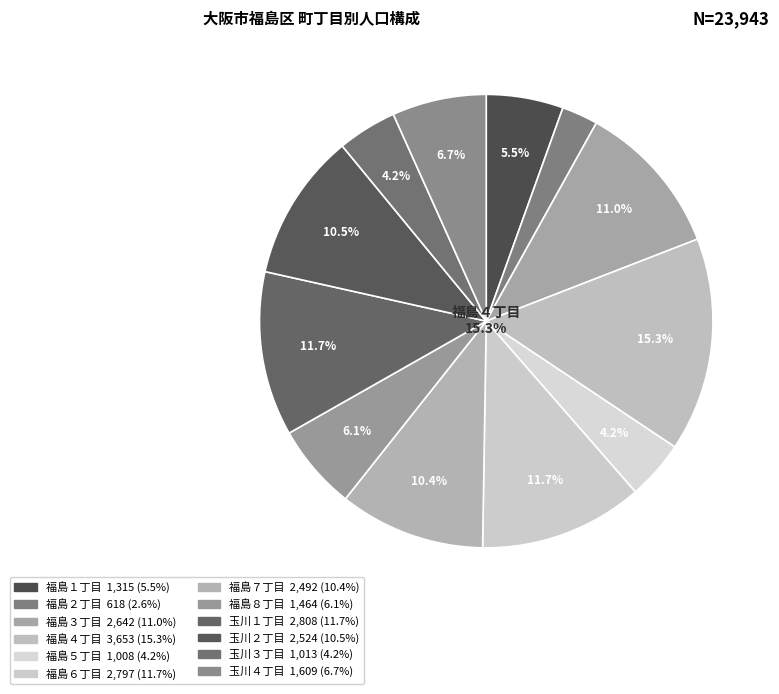

True or false: 福島４丁目 accounts for 27% of the total.

False